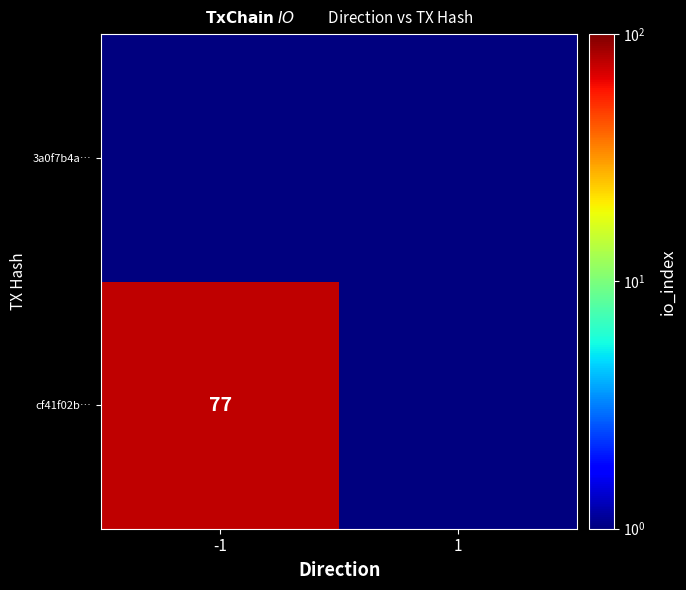

Is it true that cf41f02b… equals 77.0 at -1?

True